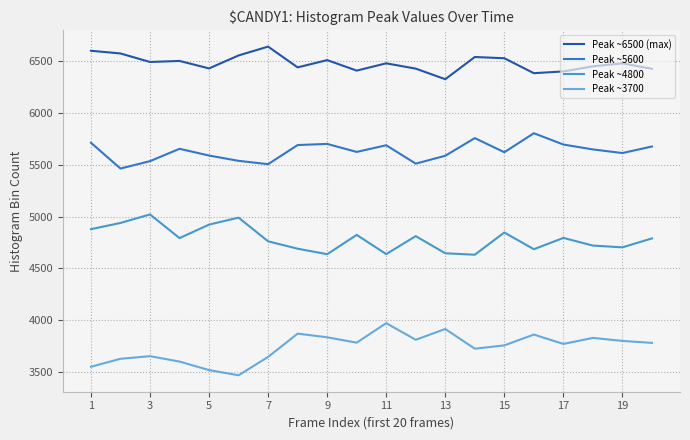

What are all the series names shown in the legend?

Peak ~6500 (max), Peak ~5600, Peak ~4800, Peak ~3700